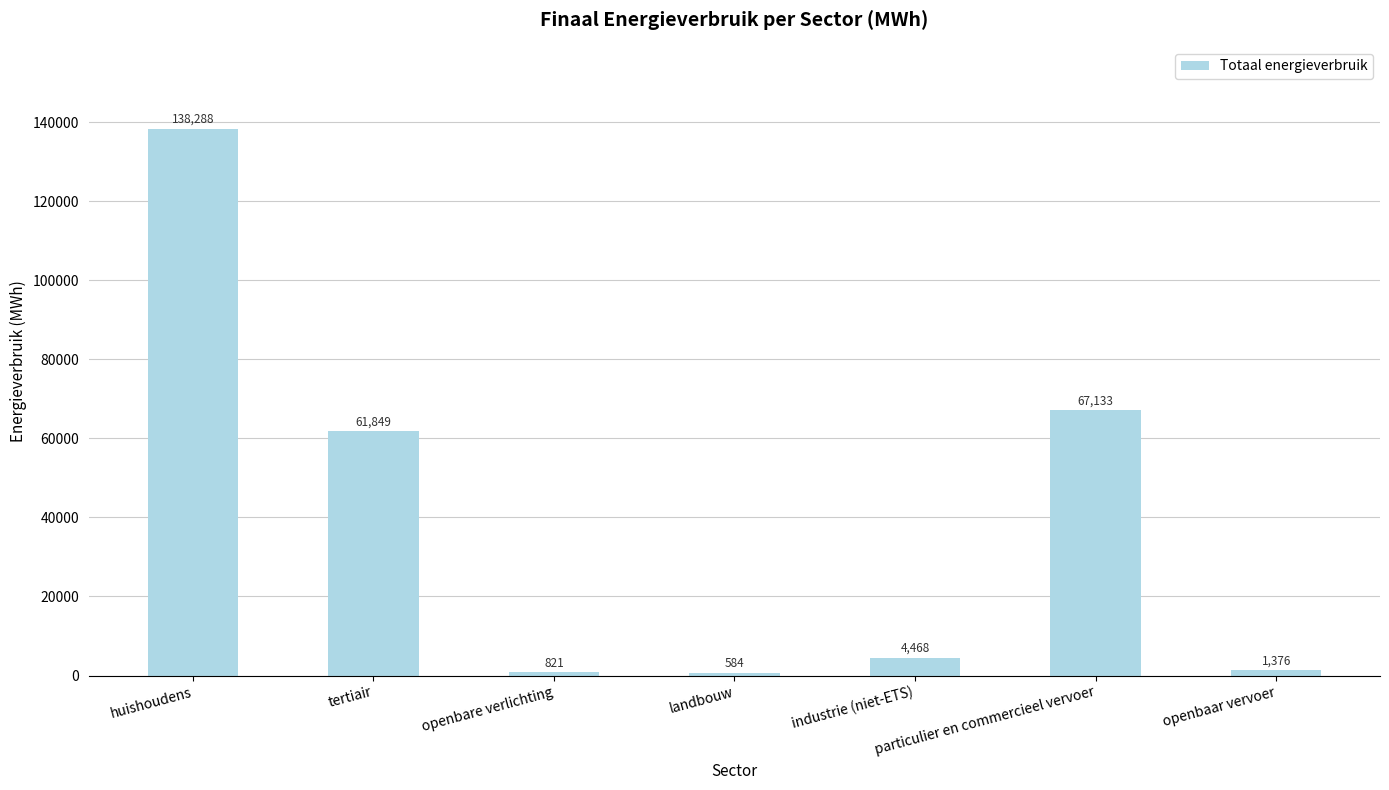

What is the difference between the values at openbaar vervoer and huishoudens?

136911.9